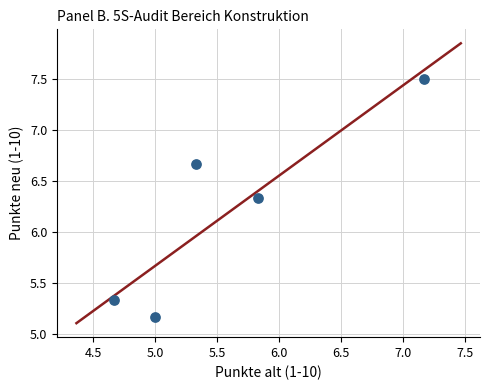

What is the average X value?

5.6